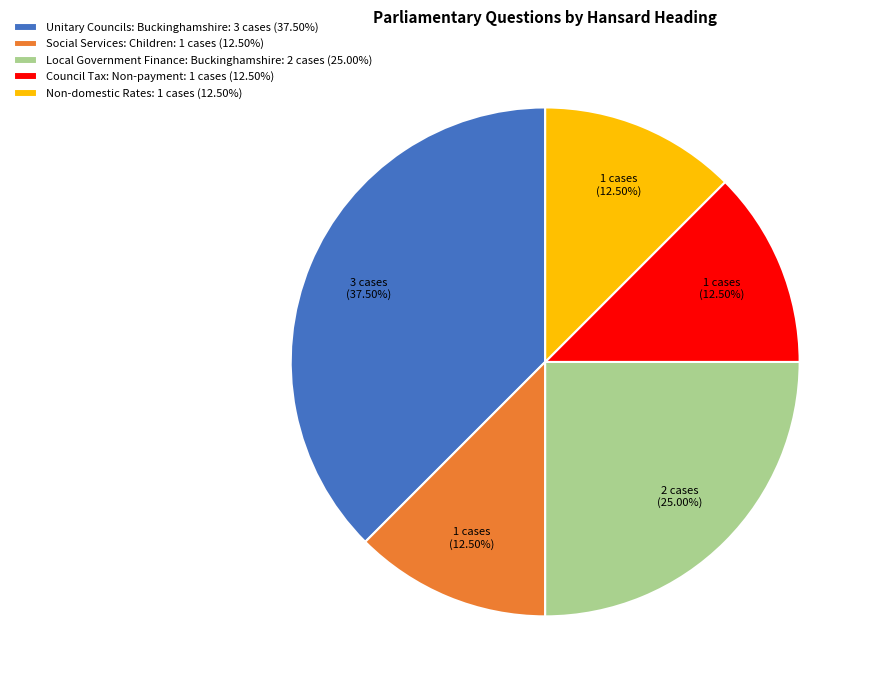

What is the largest slice in the pie chart?

Unitary Councils: Buckinghamshire: 3 cases (37.50%)